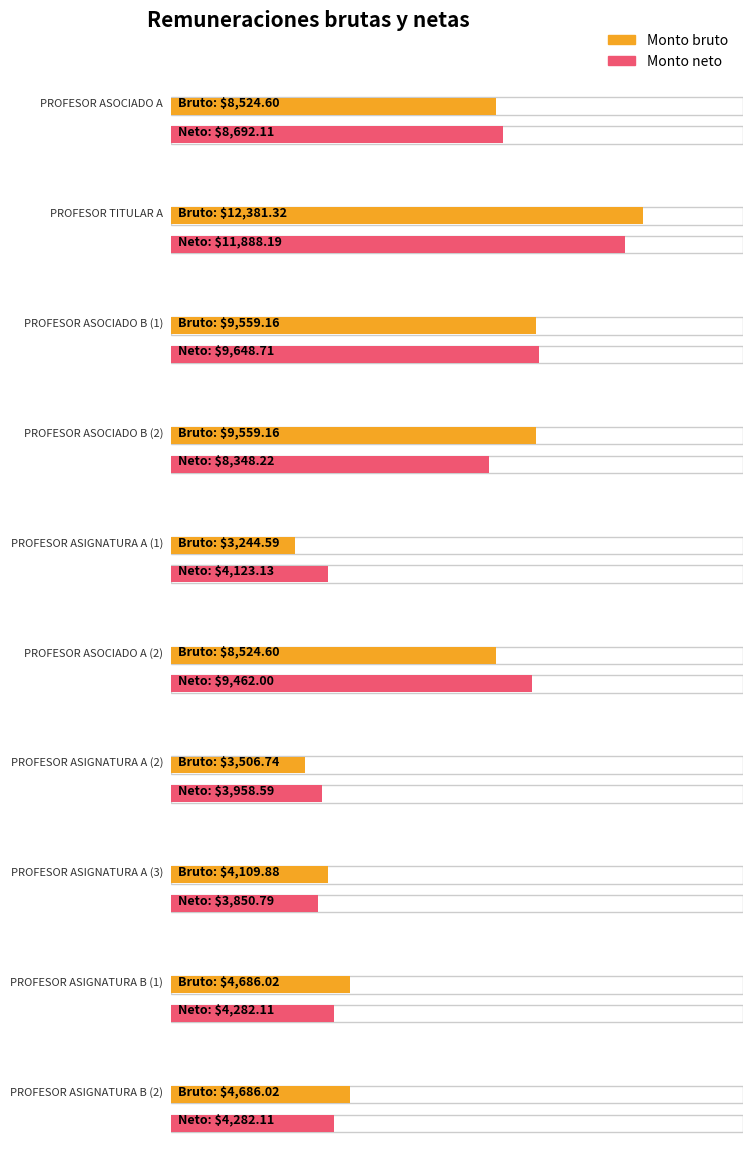

The value of Monto neto at PROFESOR ASOCIADO A is 8692.1. True or false?

True